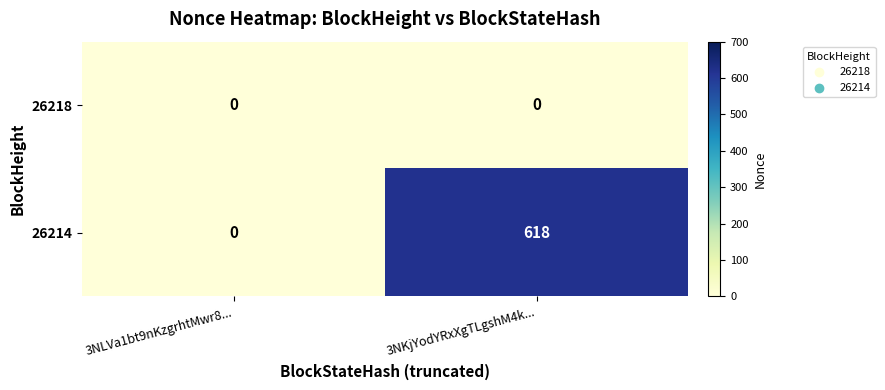

Which series has the widest spread of values?

26214